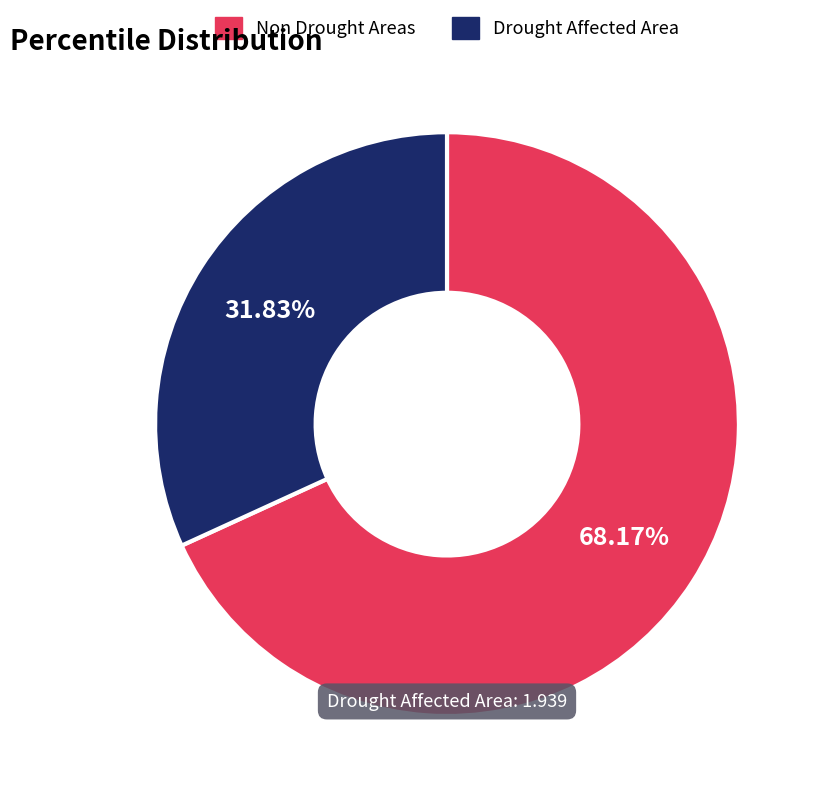

Rank the categories by value from highest to lowest.

Non Drought Areas, Drought Affected Area